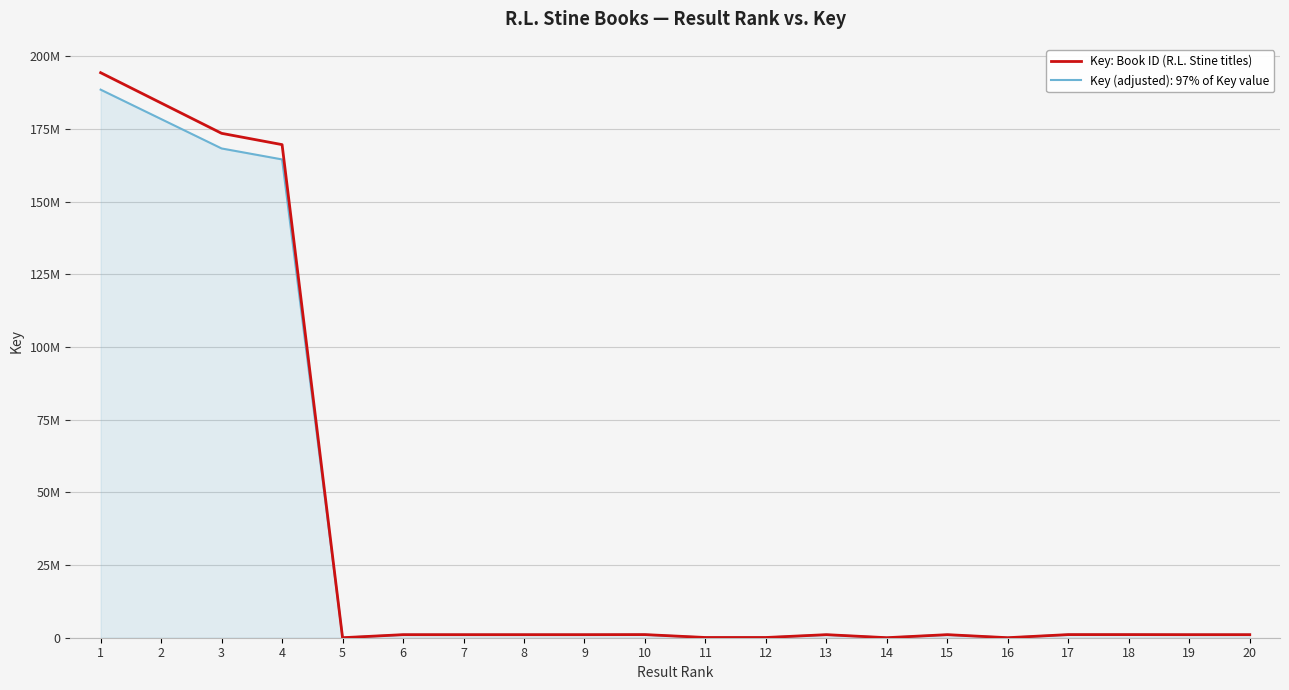

Between 15 and 16, which is larger?

15